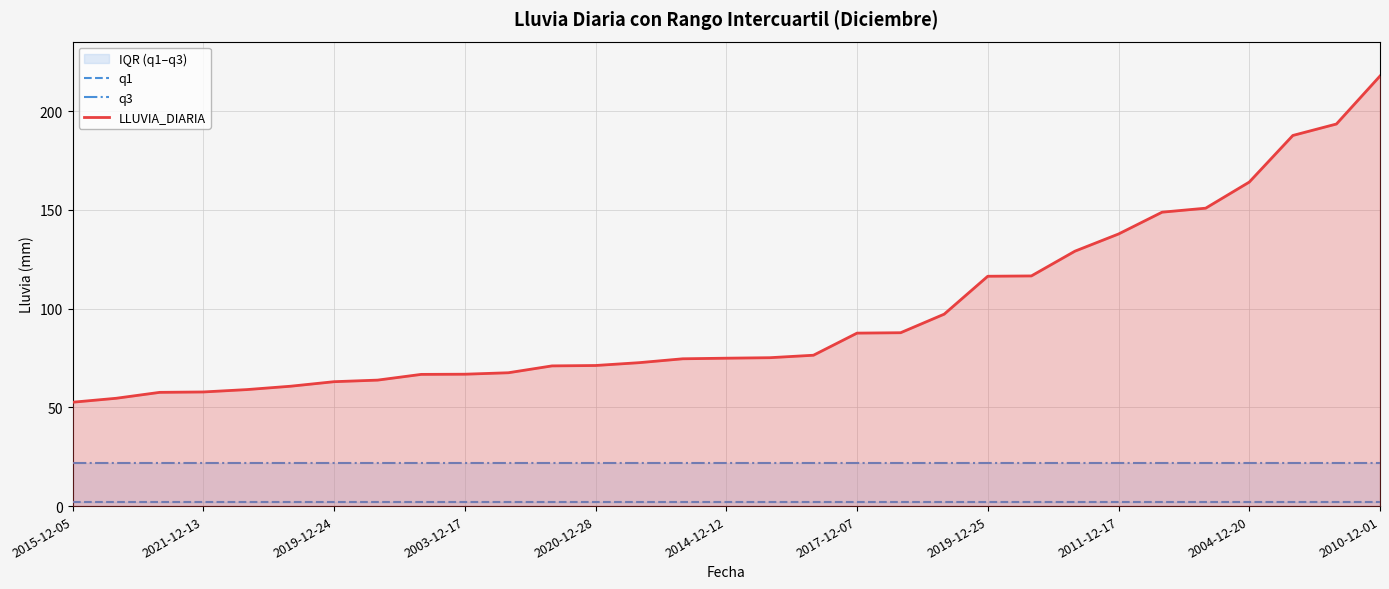

What is the value of the q3 point at the 27th from the left?

21.6